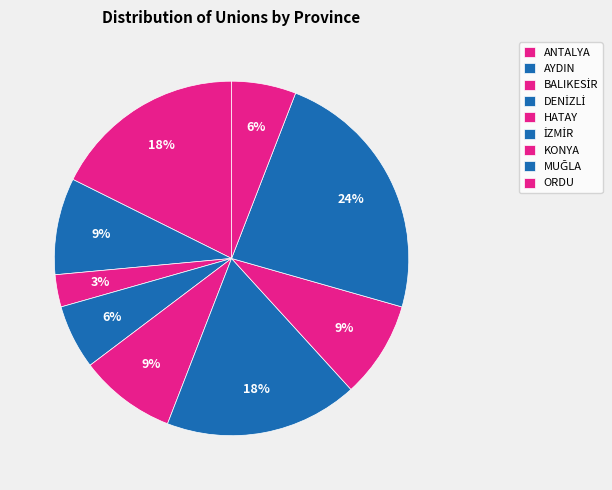

What is the total percentage of AYDIN and KONYA?

17.6%